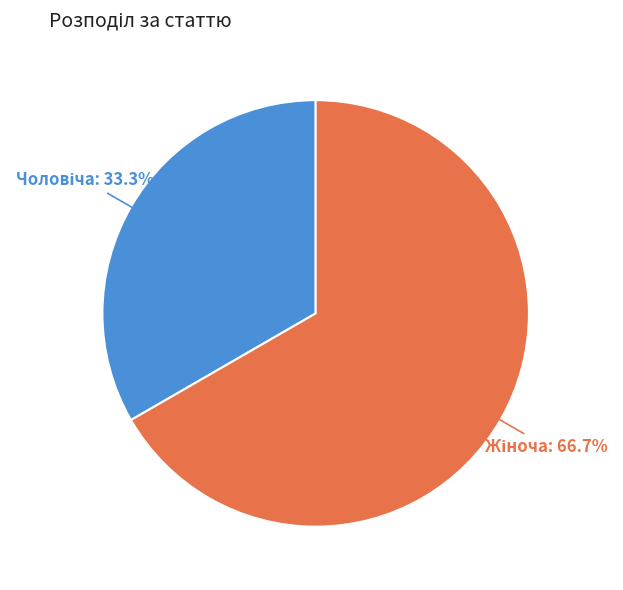

Is there a majority slice in this chart?

Yes